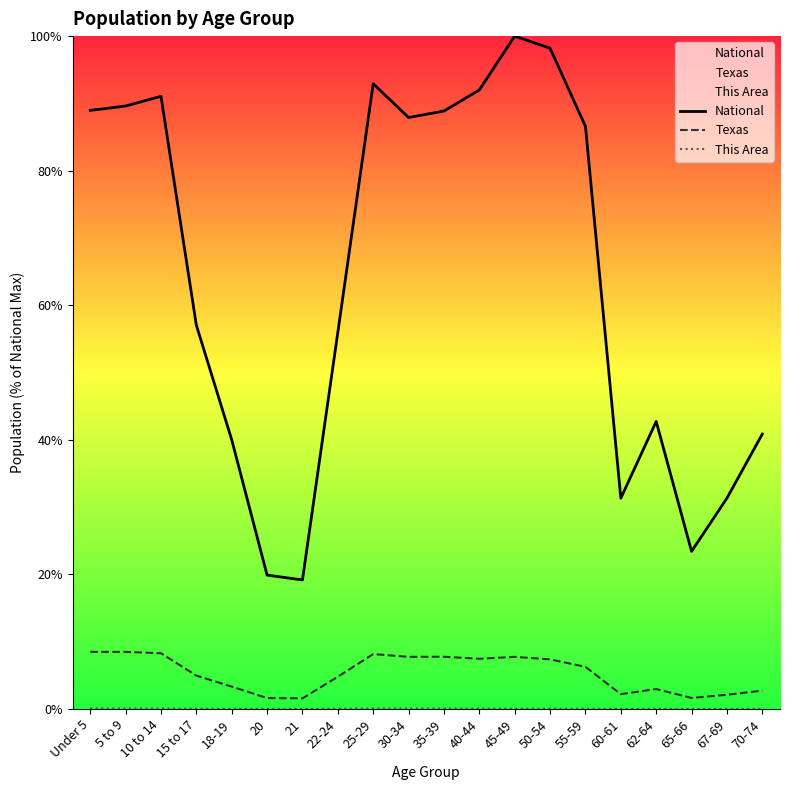

Reading left to right, list all the values displayed in this chart.

National: 89.0	89.6	91.1	57.0	40.0	19.9	19.2	56.0	92.9	87.9	88.9	92.0	100.0	98.2	86.6	31.3	42.7	23.4	31.3	40.9
Texas: 8.5	8.5	8.3	5.0	3.3	1.6	1.6	4.8	8.2	7.8	7.8	7.5	7.8	7.4	6.3	2.2	3.0	1.6	2.1	2.7
This Area: 0.1	0.1	0.1	0.0	0.0	0.0	0.0	0.0	0.1	0.1	0.1	0.1	0.0	0.0	0.0	0.0	0.0	0.0	0.0	0.0